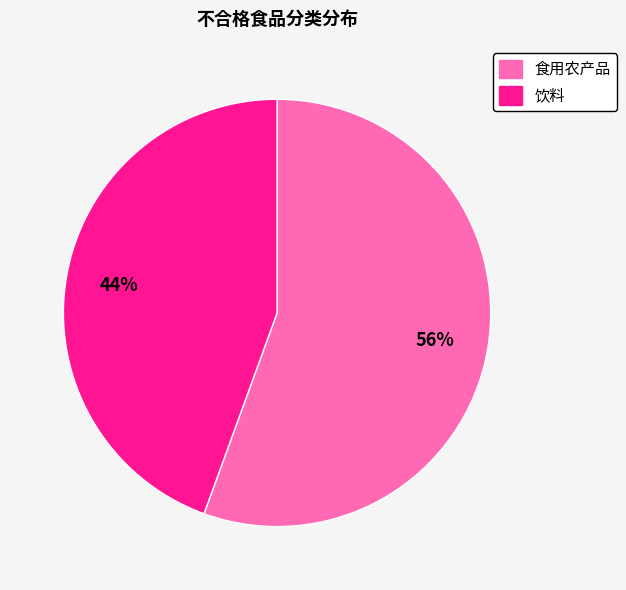

Rank the categories by value from highest to lowest.

食用农产品, 饮料